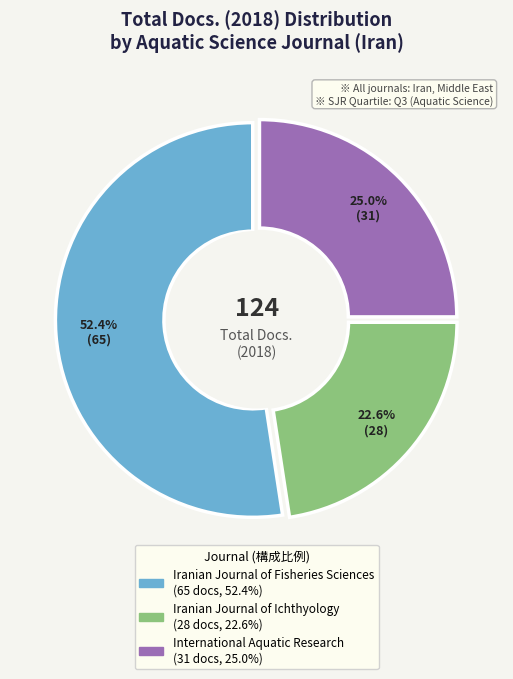

Which slice is the smallest?

Iranian Journal of Ichthyology